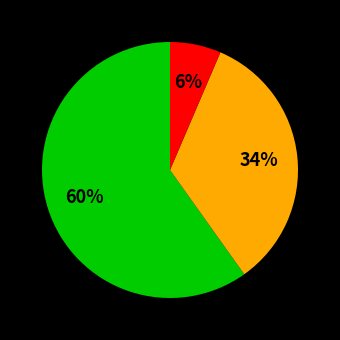

How many slices are in this pie chart?

3